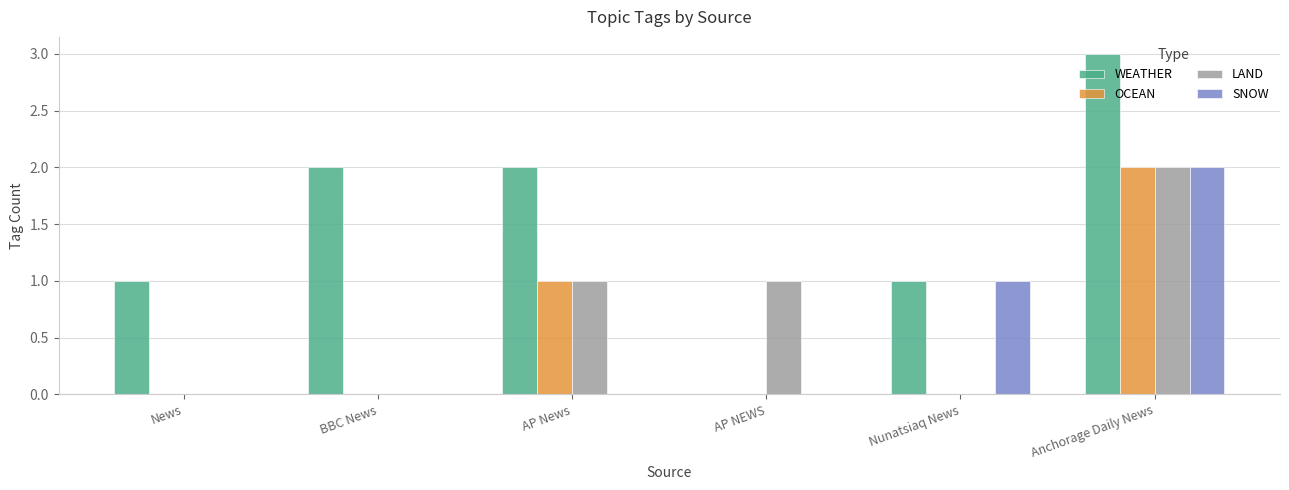

How many data points does each series have?

6